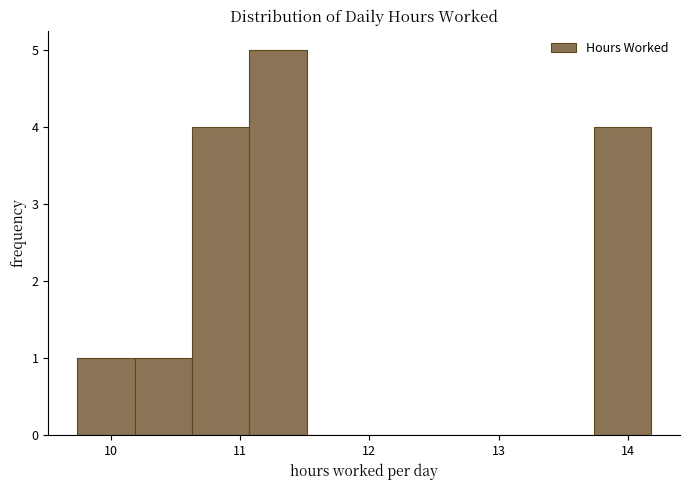

Reading left to right, list every bar in this chart as the range it spans on the x-axis followed by its height. Neither the bar edges nor the heights are printed on the chart, so give them approximately, as read against the axes.

9.7 to 10.2: 1
10.2 to 10.6: 1
10.6 to 11.1: 4
11.1 to 11.5: 5
11.5 to 12.0: 0
12.0 to 12.4: 0
12.4 to 12.8: 0
12.8 to 13.3: 0
13.3 to 13.7: 0
13.7 to 14.2: 4